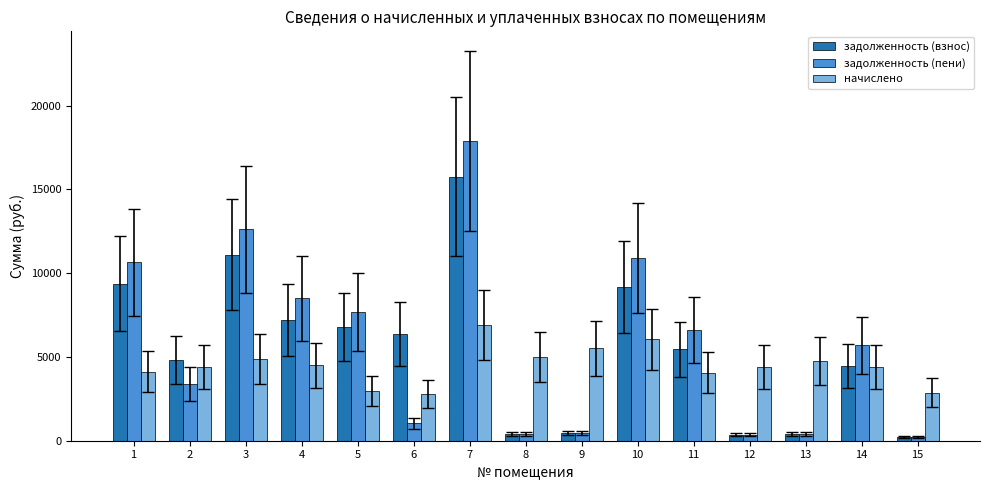

Between 2 and 4, which series saw the biggest shift?

задолженность (пени)